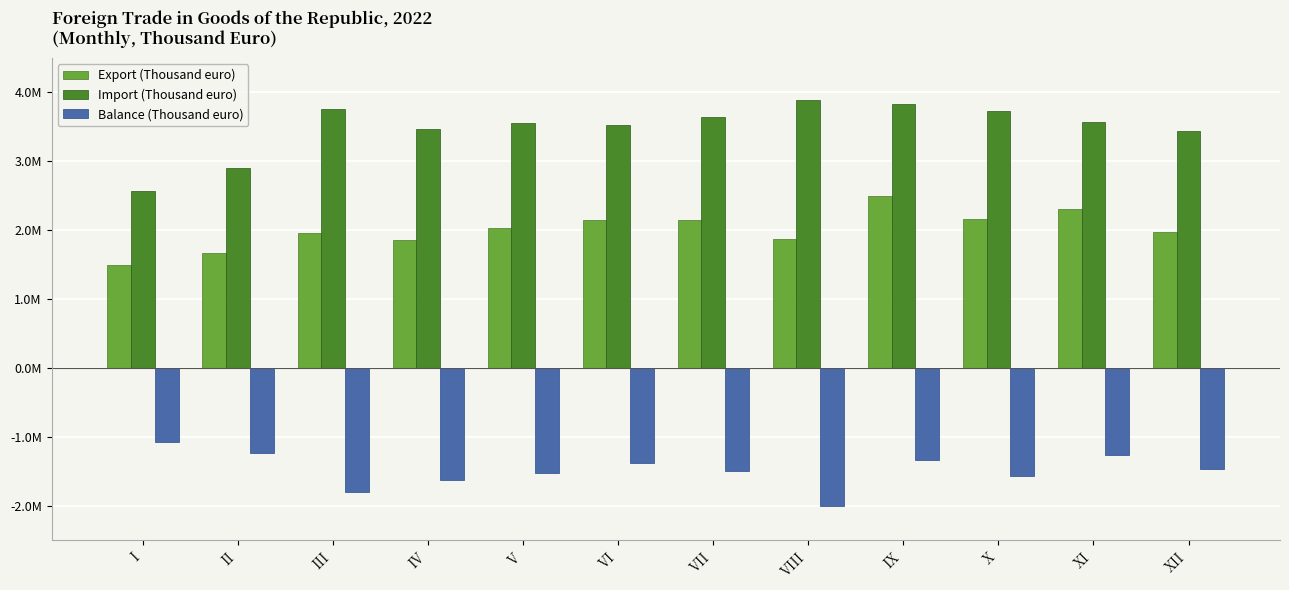

Rank the series by their maximum value, from lowest to highest.

Balance (Thousand euro), Export (Thousand euro), Import (Thousand euro)